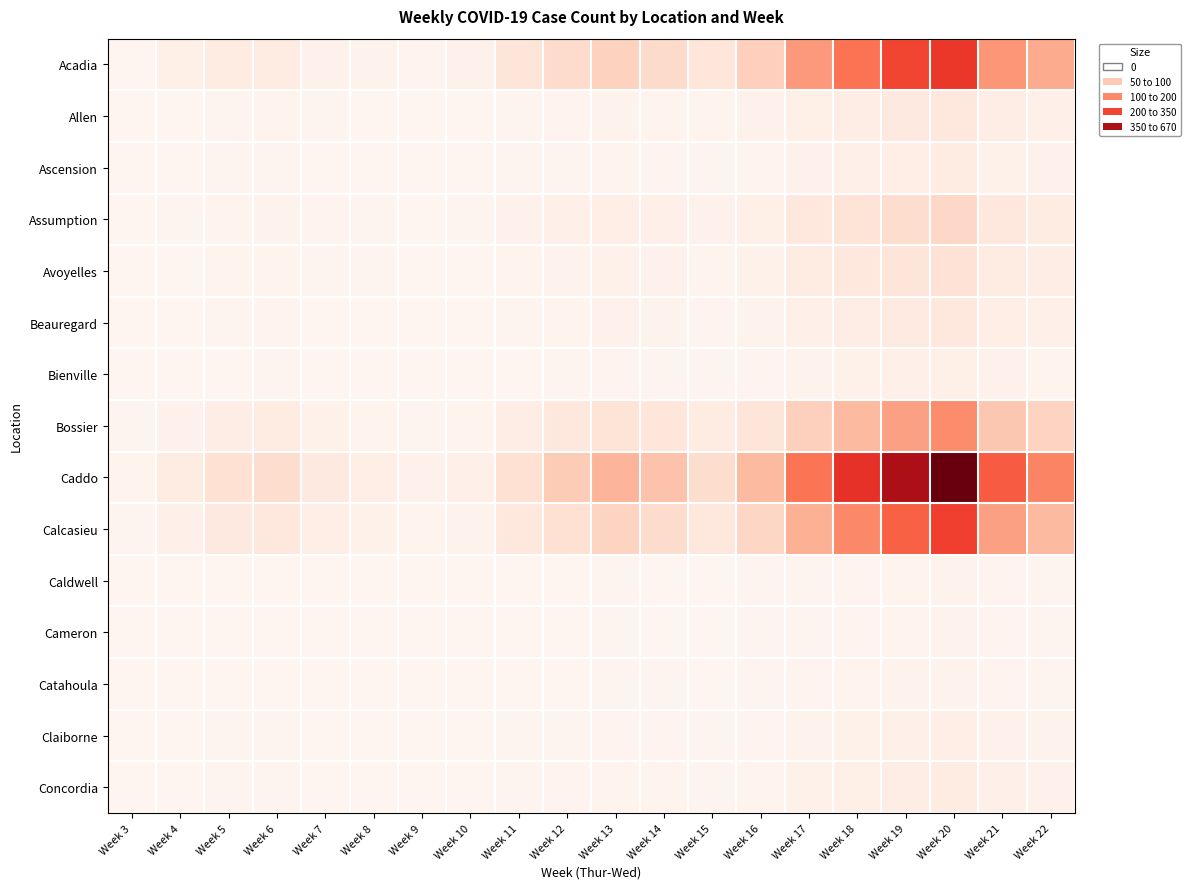

How many data points does each series have?

20